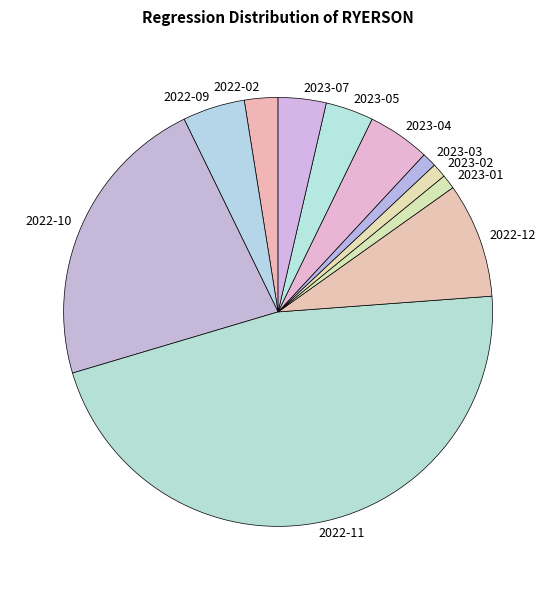

Which category has the biggest portion of the pie?

2022-11